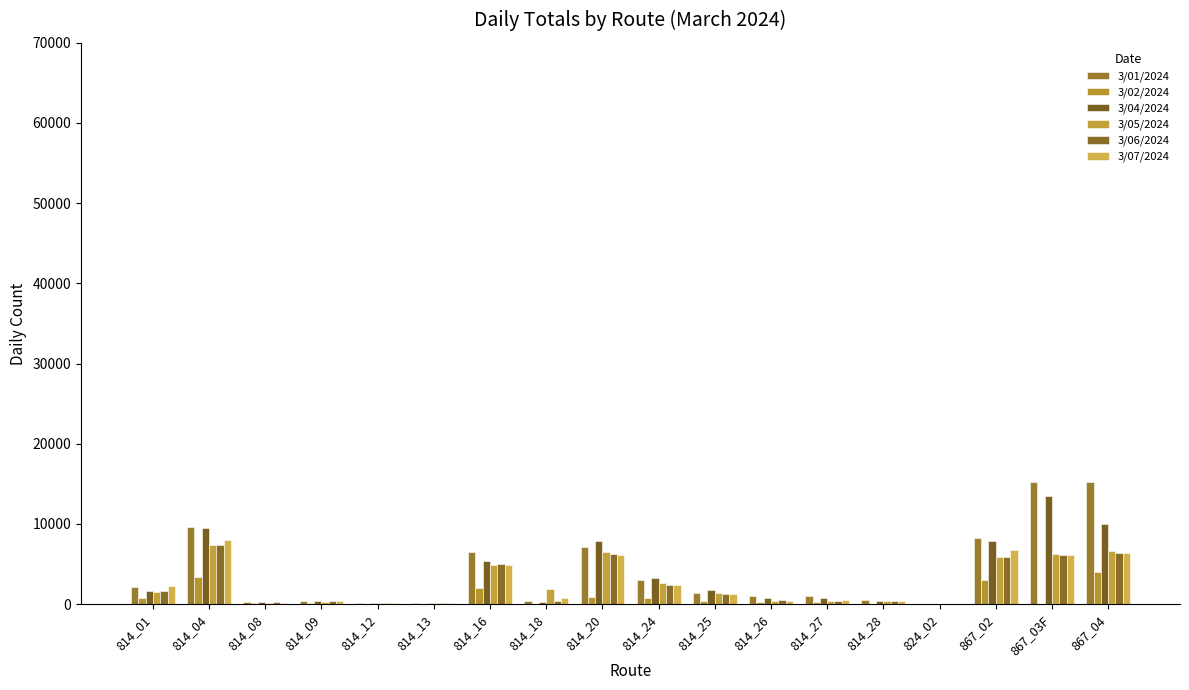

How many categories are shown in the chart?

18